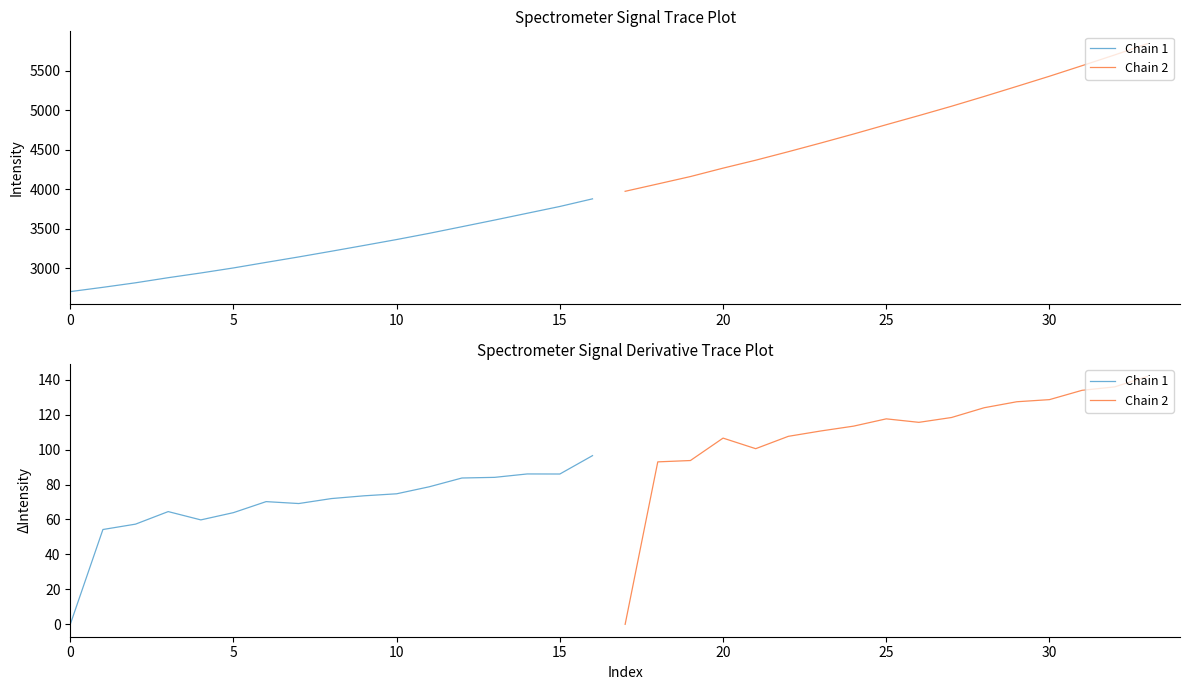

True or false: Chain 1 and Chain 2 cross at least once.

False